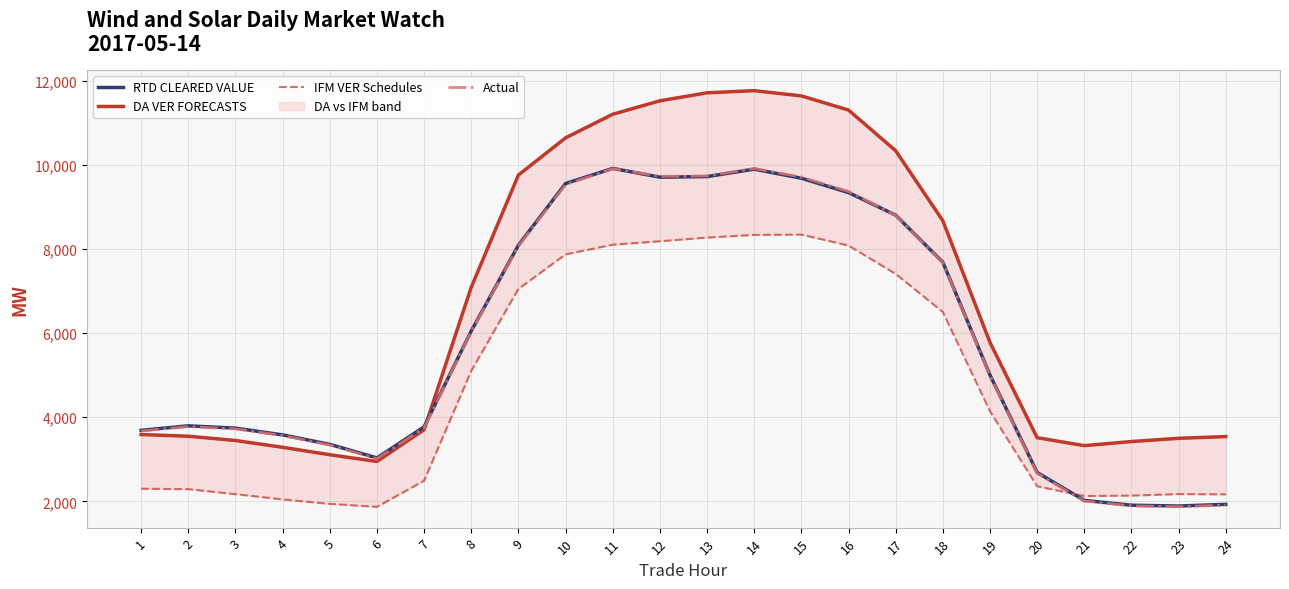

Reading left to right, transcribe all the data shown in this chart.

DA VER FORECASTS line: 1=3587.6	2=3547.0	3=3445.7	4=3284.2	5=3107.4	6=2947.2	7=3702.5	8=7088.2	9=9755.6	10=10639.1	11=11200.4	12=11519.8	13=11710.3	14=11761.5	15=11636.6	16=11300.4	17=10333.5	18=8670.7	19=5776.9	20=3512.5	21=3323.1	22=3421.0	23=3497.9	24=3538.6
IFM VER Schedules: 1=2299.4	2=2288.4	3=2170.3	4=2045.5	5=1939.0	6=1869.1	7=2489.6	8=5100.0	9=7049.2	10=7869.6	11=8100.5	12=8181.7	13=8269.9	14=8332.3	15=8340.5	16=8080.3	17=7406.2	18=6501.1	19=4141.9	20=2358.2	21=2125.3	22=2136.4	23=2172.1	24=2165.4
RTD CLEARED VALUE: 1=3687.6	2=3794.6	3=3739.7	4=3579.2	5=3353.9	6=3031.6	7=3770.4	8=6048.1	9=8087.4	10=9554.0	11=9913.5	12=9705.3	13=9718.1	14=9895.8	15=9679.1	16=9339.2	17=8801.9	18=7682.9	19=5000.9	20=2685.7	21=2022.1	22=1907.5	23=1888.4	24=1927.6
Actual: 1=3671.5	2=3775.9	3=3722.1	4=3563.4	5=3338.1	6=3013.8	7=3745.9	8=6038.1	9=8067.9	10=9528.4	11=9907.5	12=9724.9	13=9733.1	14=9910.8	15=9707.6	16=9365.5	17=8797.8	18=7669.0	19=4989.5	20=2667.5	21=2006.7	22=1891.5	23=1872.6	24=1909.4